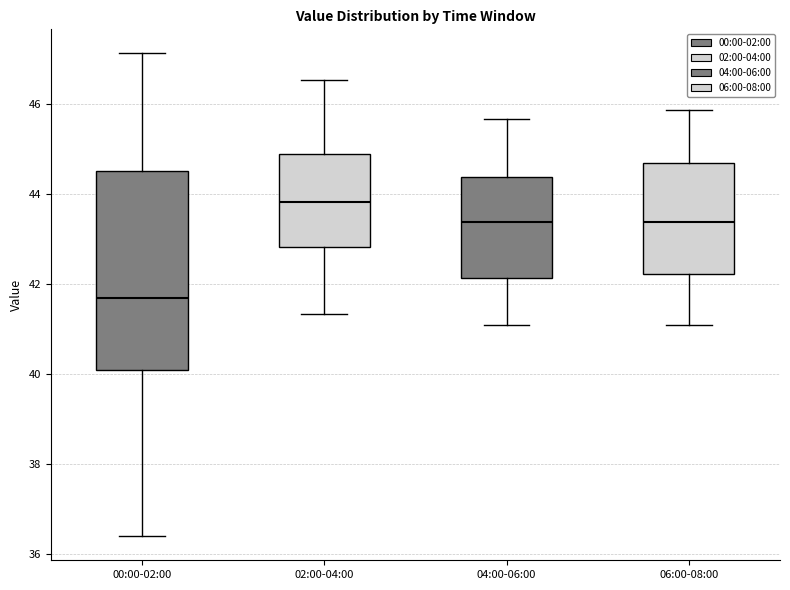

Comparing the boxes themselves (not the whiskers), which one is the tallest?

00:00-02:00